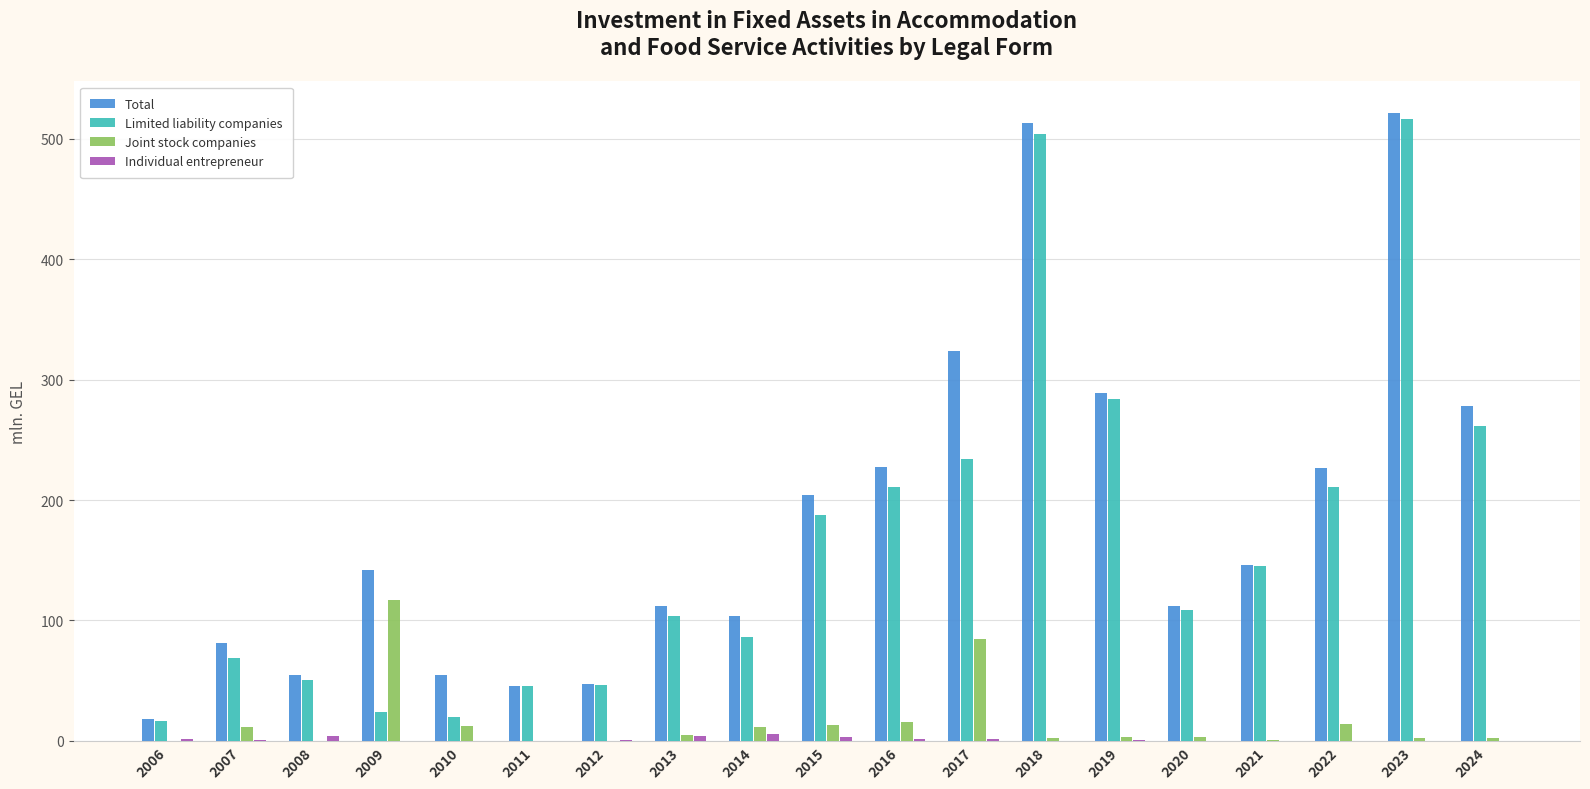

What are all the series names shown in the legend?

Total, Limited liability companies, Joint stock companies, Individual entrepreneur